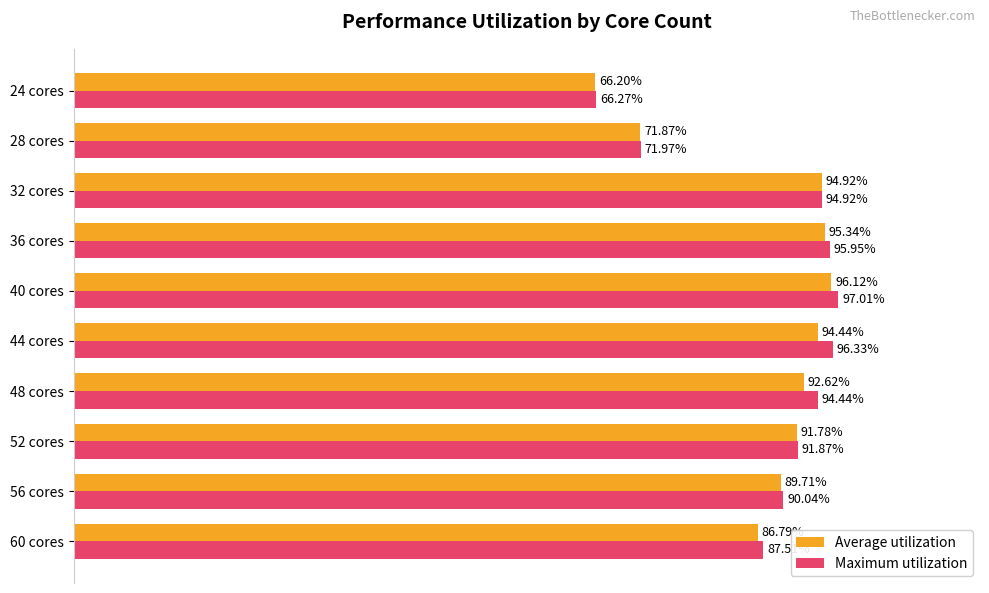

Which category has the highest value in the Maximum utilization series?

40 cores